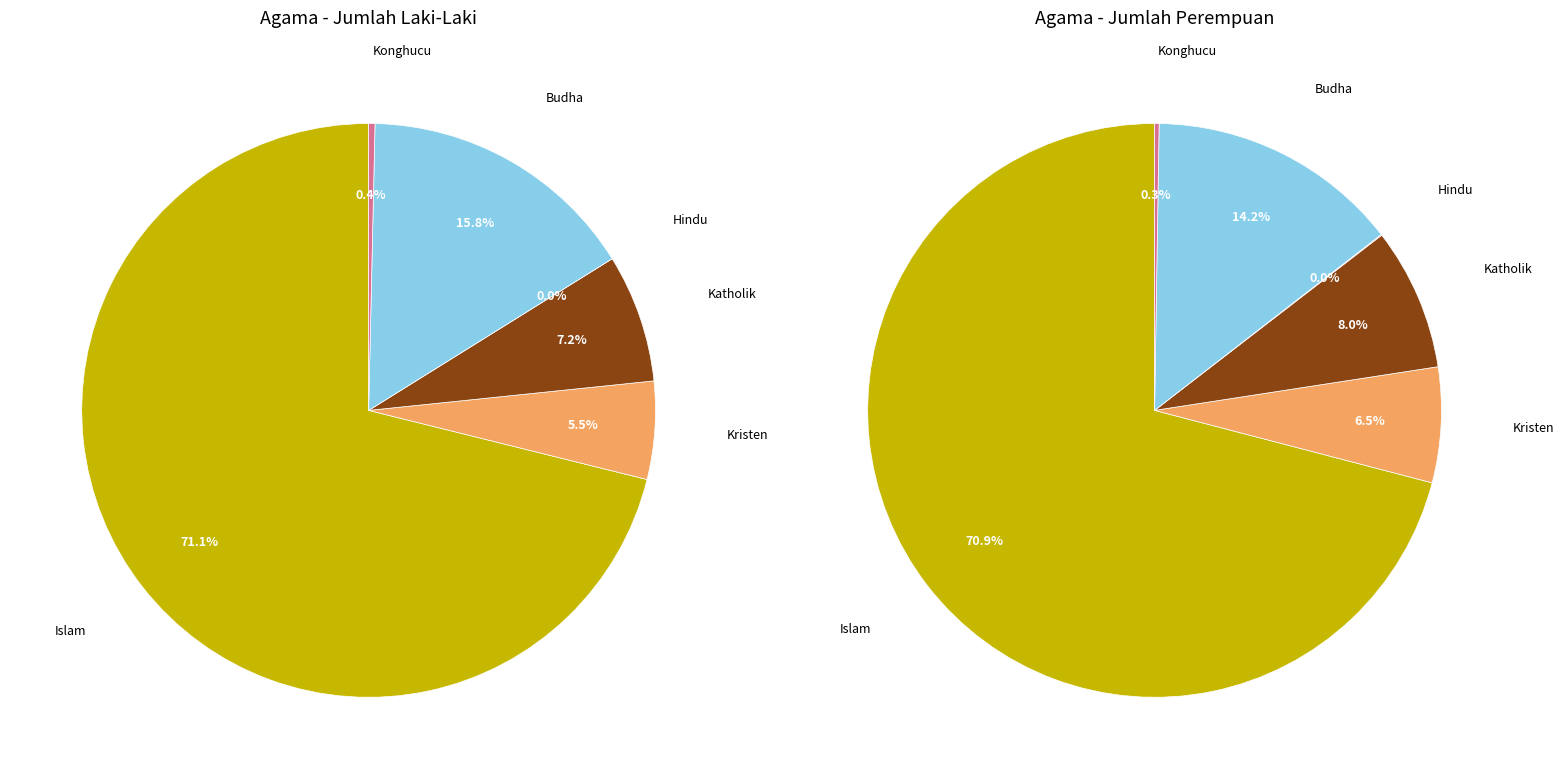

What percentage is the values_perempuan slice, to the nearest percent?

6%